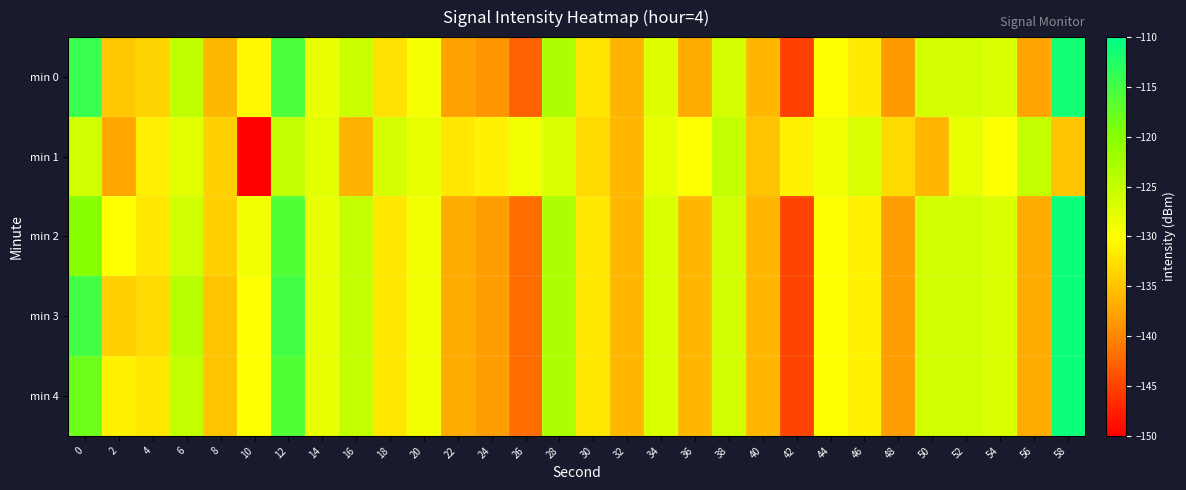

How many distinct data groups are displayed?

5